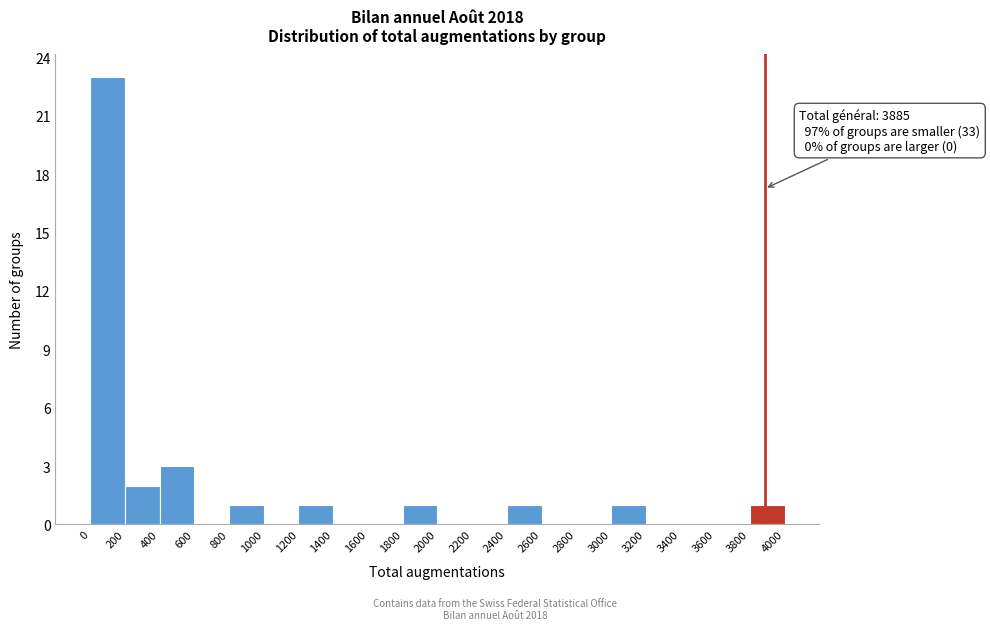

Which range on the x-axis has the tallest bar?

0 to 200